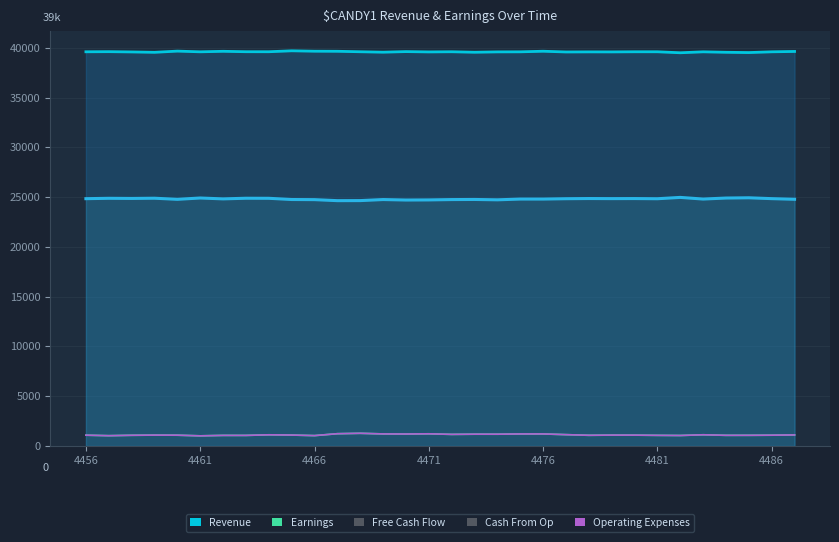

In Free Cash Flow, how many points are lower than both neighbors (excluding endpoints)?

10